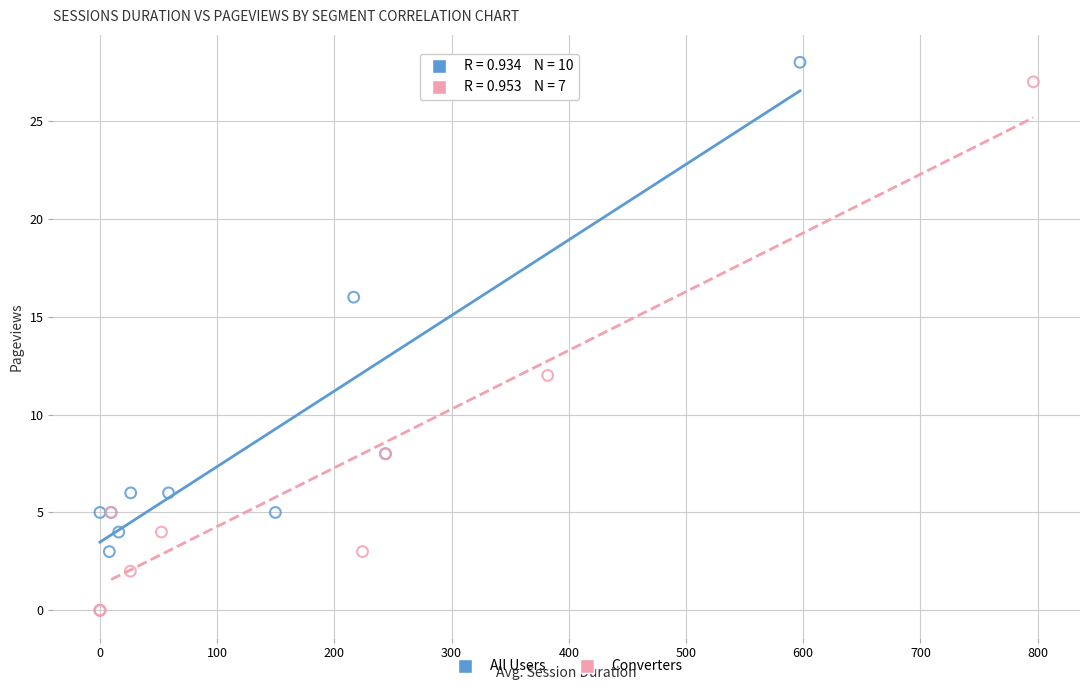

What are all the series names shown in the legend?

All Users, Converters